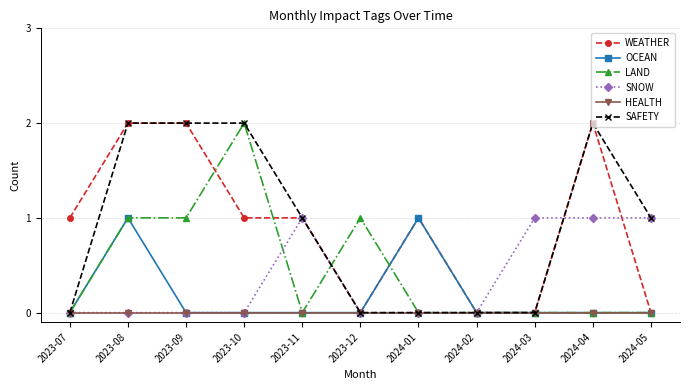

Which series changed the most between 2023-08 and 2024-05?

WEATHER